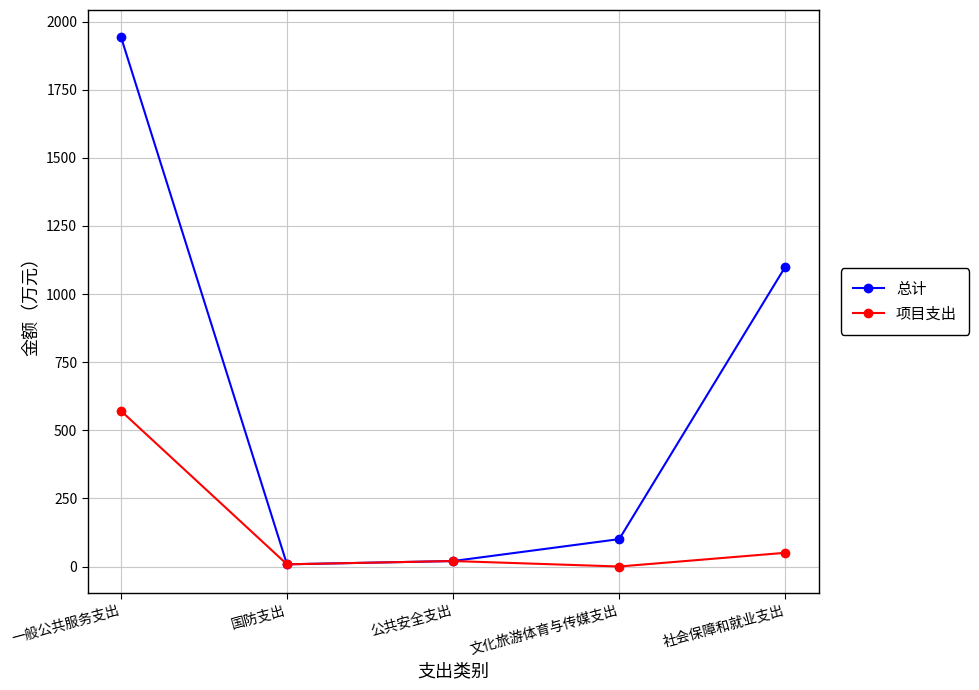

How many categories are shown in the chart?

5